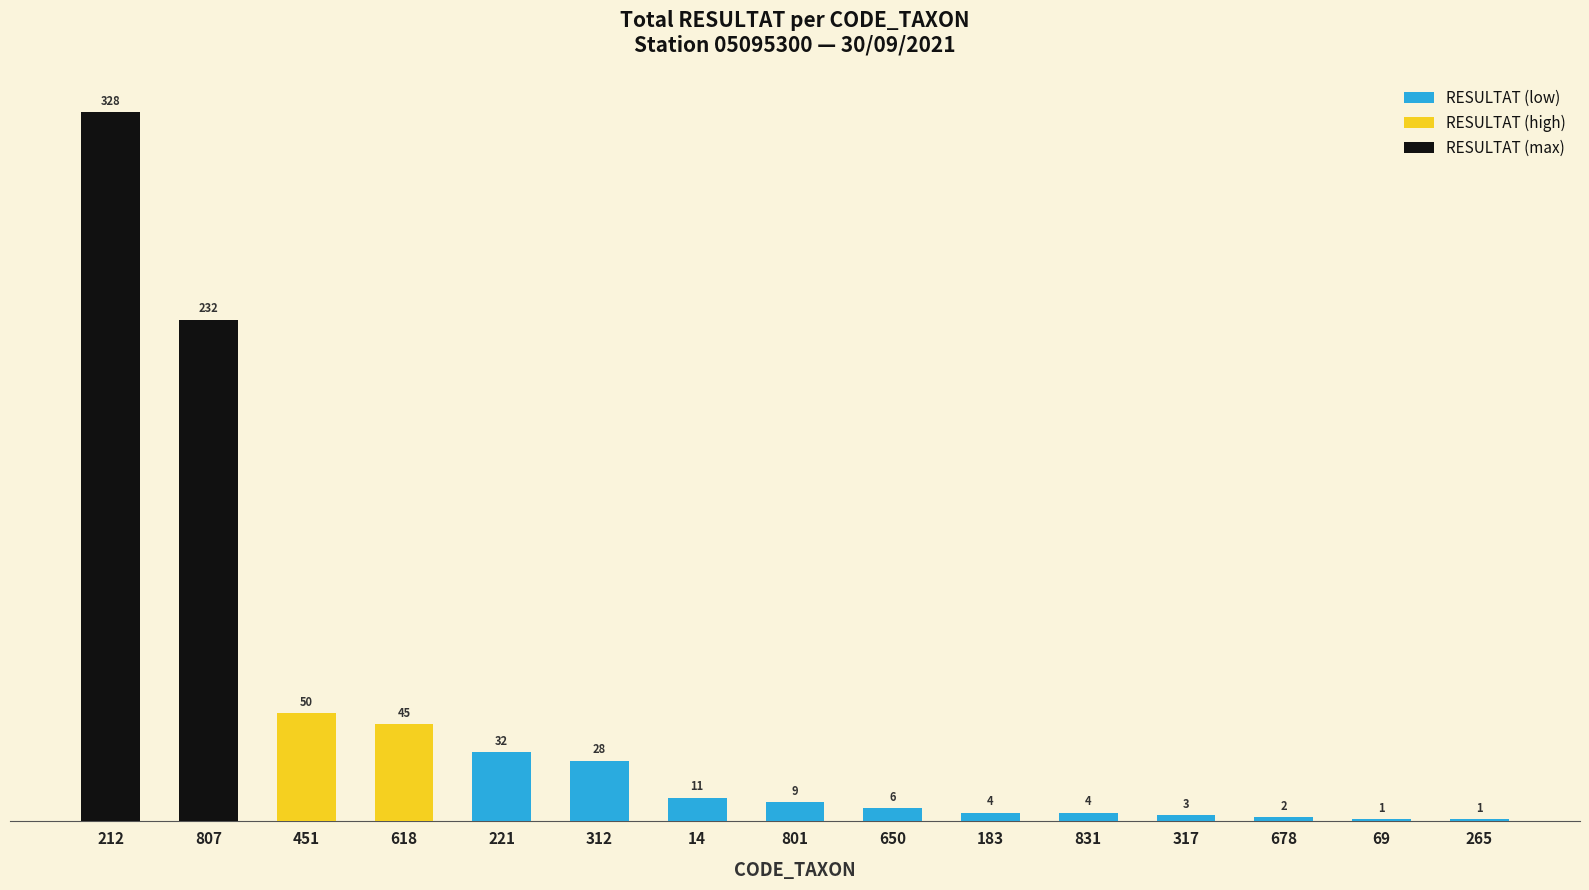

Count the number of categories in the chart.

15